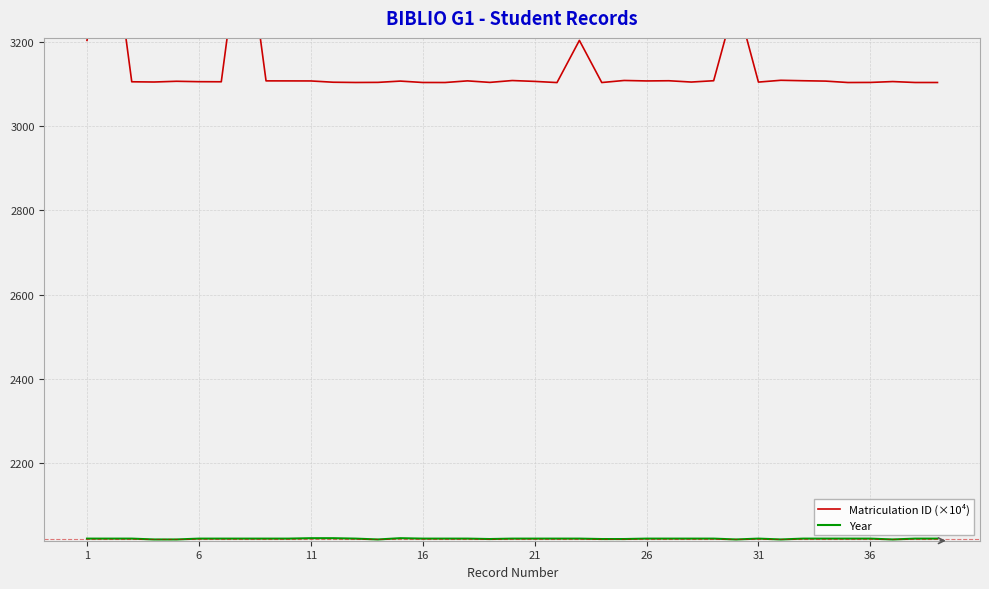

True or false: Matriculation ID (×10⁴) has more than 0 interior local peaks.

True